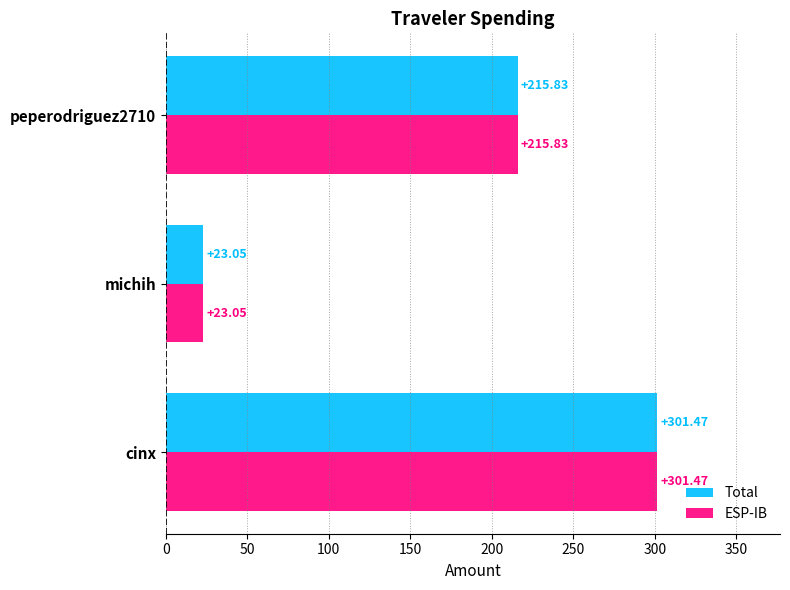

At which category is the sum across all series the highest?

cinx